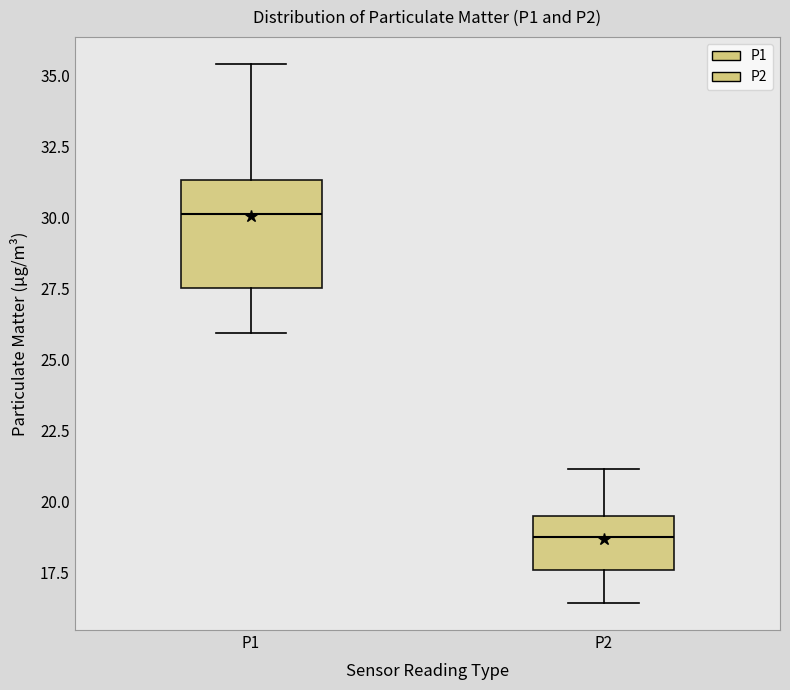

Where is the upper edge of the box for P2 on the y-axis? The values are not printed on the chart, so give them approximately, as read against the axis.

19.5